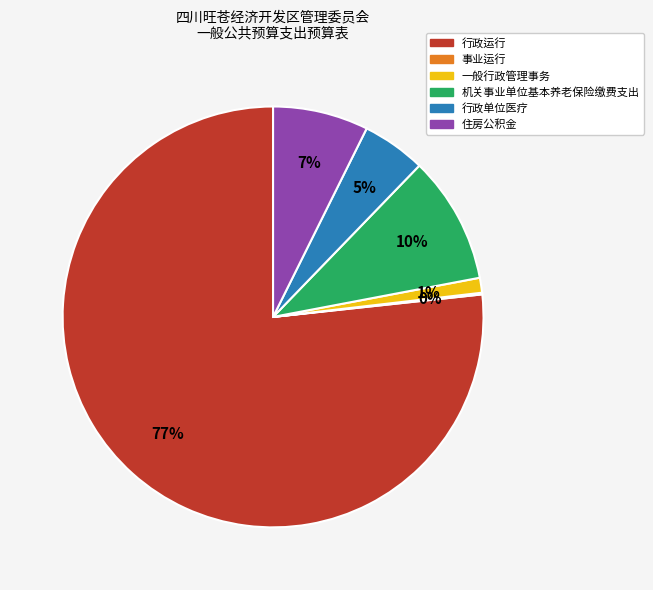

What is the majority slice?

行政运行